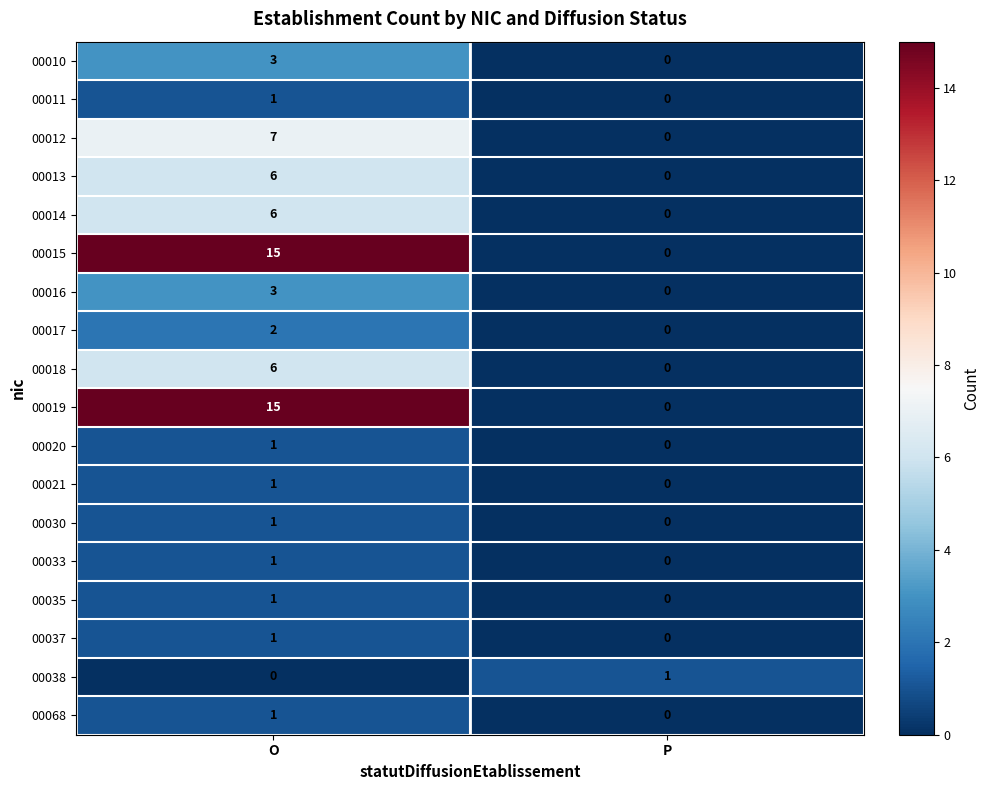

The value of 00015 at P is -9. True or false?

False